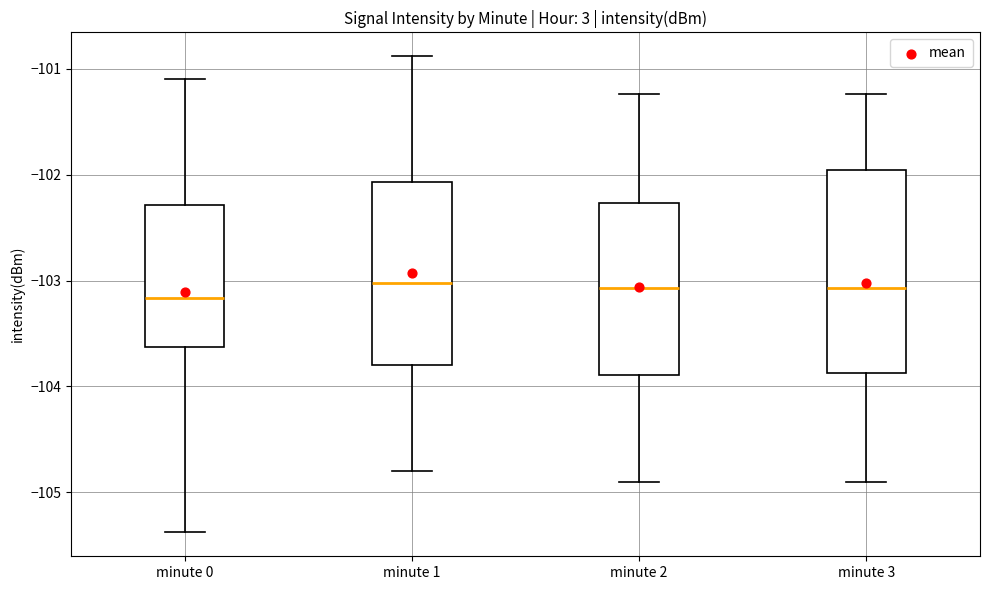

Reading left to right, read every box against the y-axis: the position of its median line, the range the box covers, and the ends of its whiskers. The values are not printed on the chart, so give them approximately, as read against the axis.

minute 0: median -103.2, box -103.6 to -102.3, whiskers -105.4 to -101.1
minute 1: median -103.0, box -103.8 to -102.1, whiskers -104.8 to -100.9
minute 2: median -103.1, box -103.9 to -102.3, whiskers -104.9 to -101.2
minute 3: median -103.1, box -103.9 to -102.0, whiskers -104.9 to -101.2